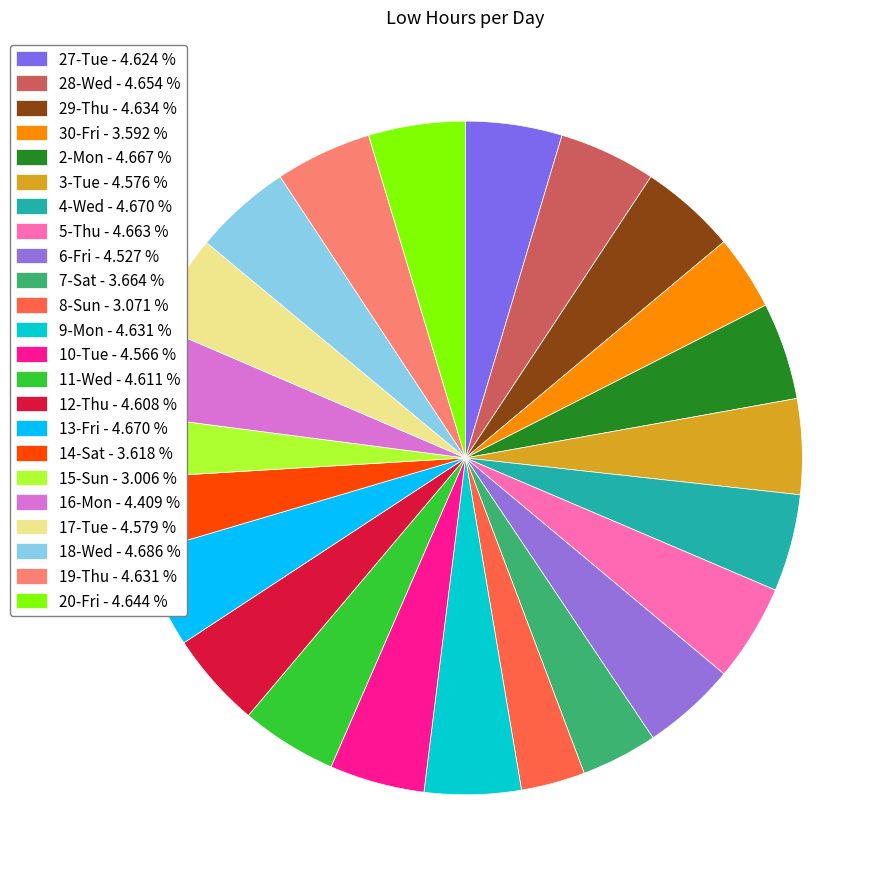

Is there a majority slice in this chart?

No